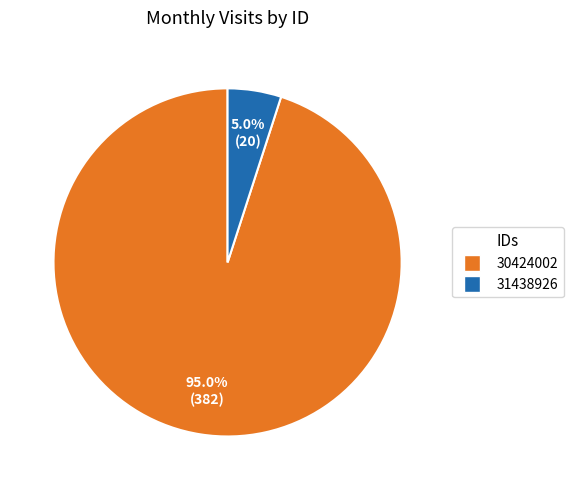

Rank the categories by value from lowest to highest.

31438926, 30424002